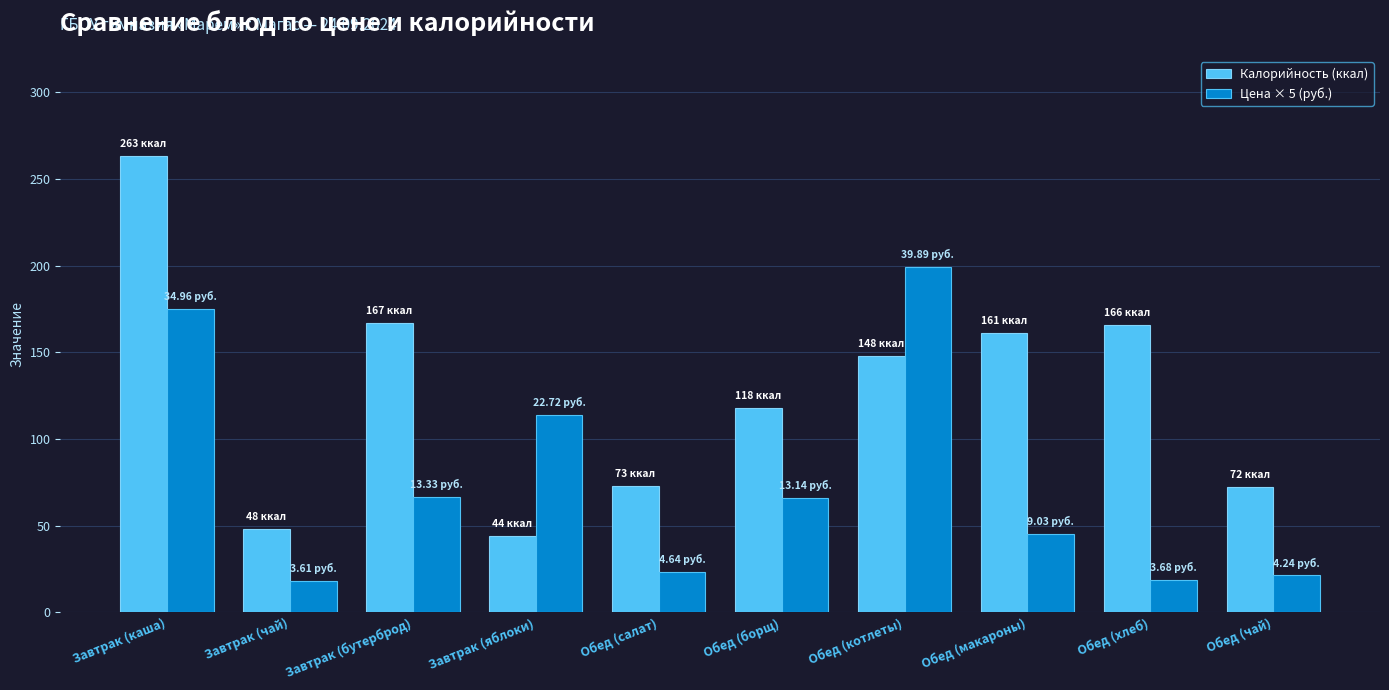

What is the minimum value shown in the chart?

18.1